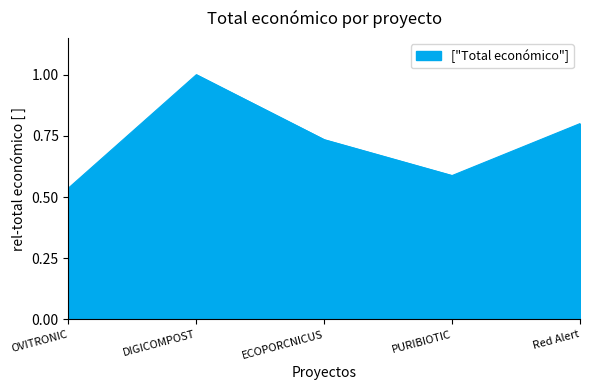

True or false: there are more than 1 points higher than both neighbors.

False